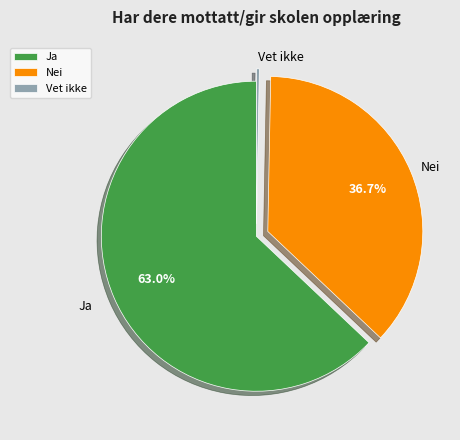

How many slices are in this pie chart?

3